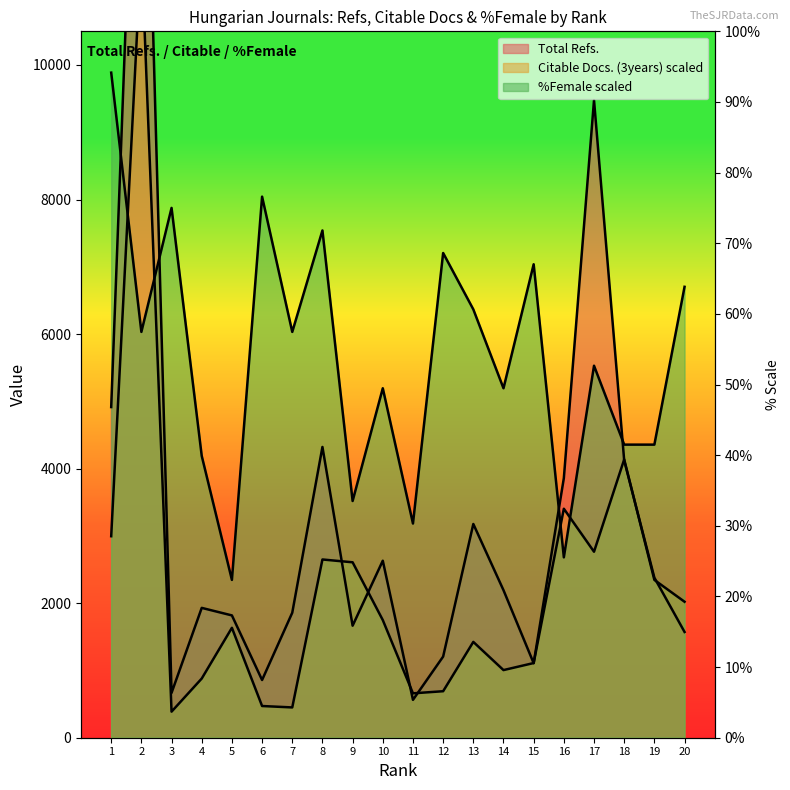

At which label does Total Refs. first exceed 2193?

1